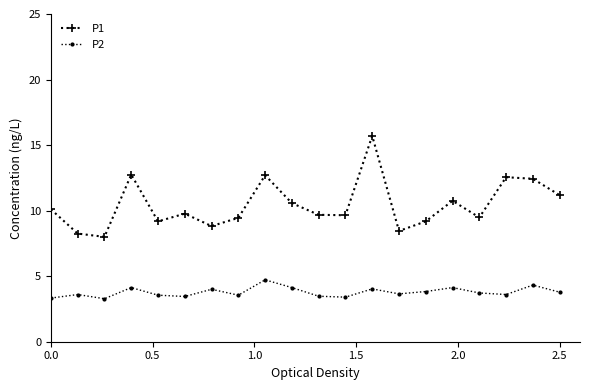

How many data points in P1 are above 9?

16